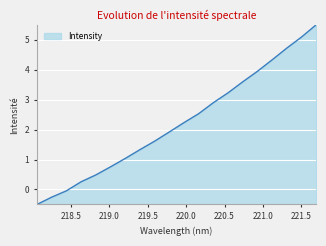

What is the difference between the maximum and minimum values?

6.0